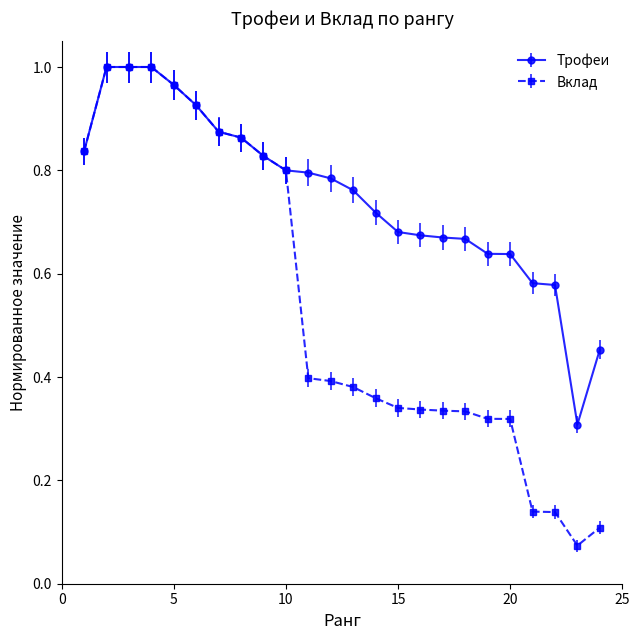

At how many categories does at least one series exceed 0?

24